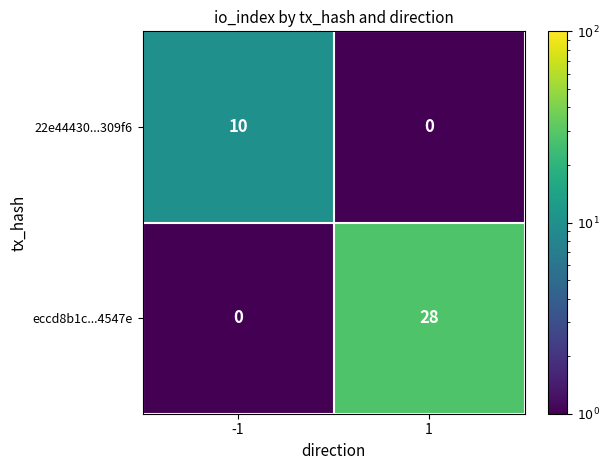

What is the highest value of the eccd8b1c...4547e series?

28